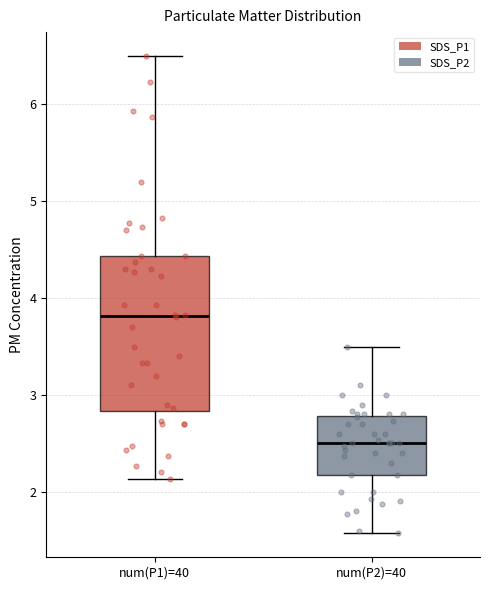

Which box is the tallest, from its lower edge to its upper edge?

num(P1)=40